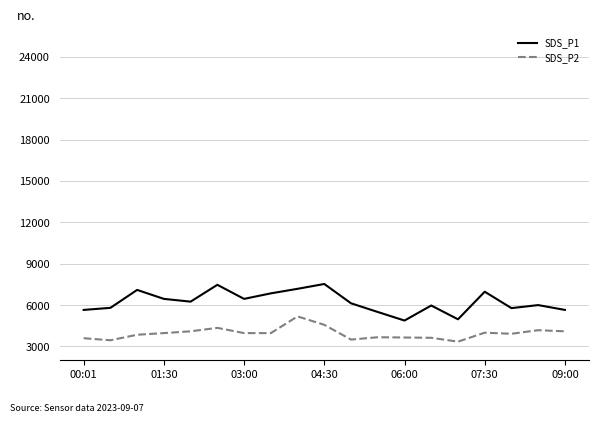

True or false: SDS_P2 and SDS_P1 cross at least once.

False